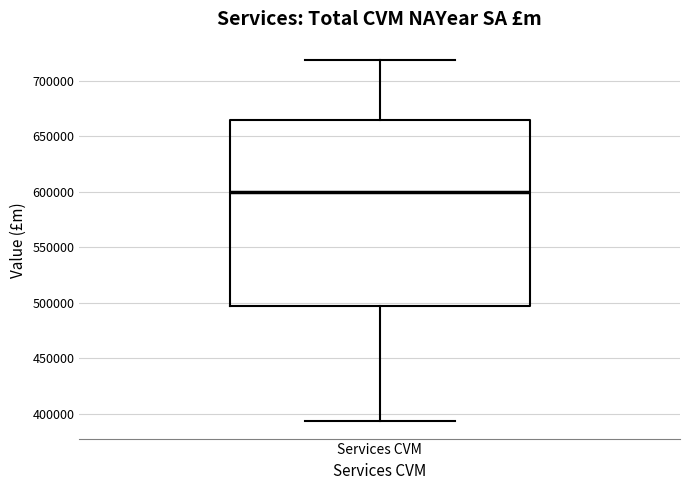

Read this box plot against the y-axis: the position of the median line, the range covered by the box, and the ends of both whiskers. The values are not printed on the chart, so give them approximately, as read against the axis.

median 600000, box 495000 to 665000, whiskers 395000 to 720000